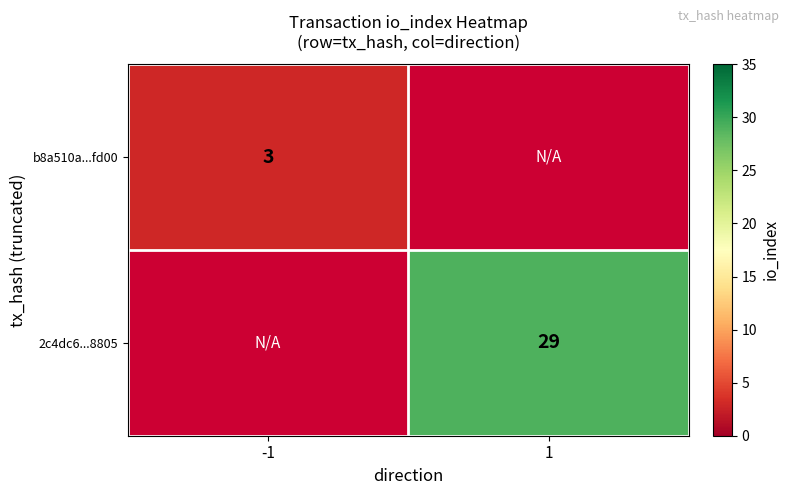

Which category has the highest value across all series?

1